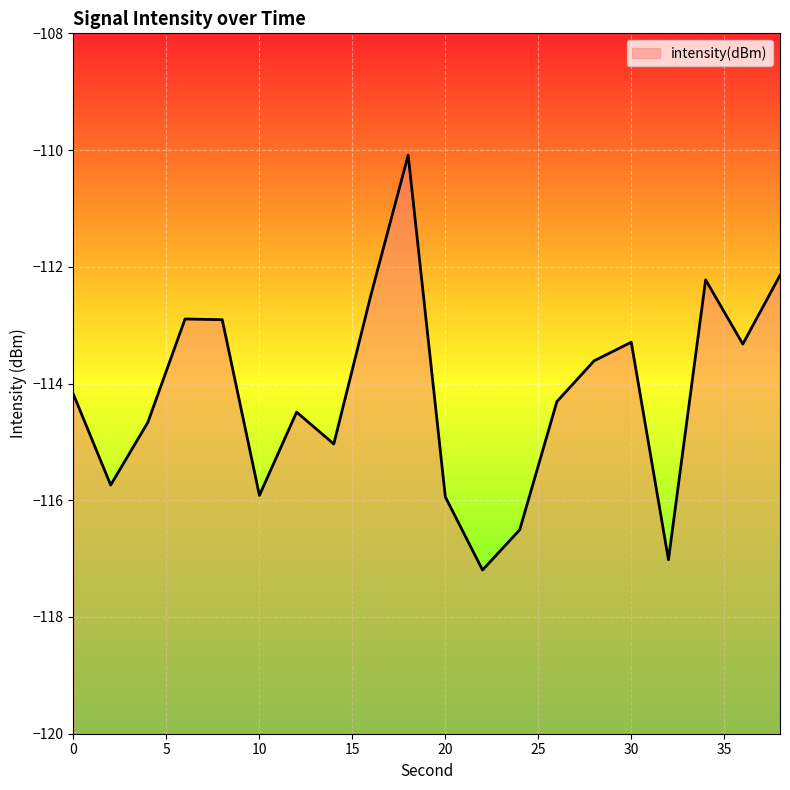

What is the greatest value displayed?

-110.1